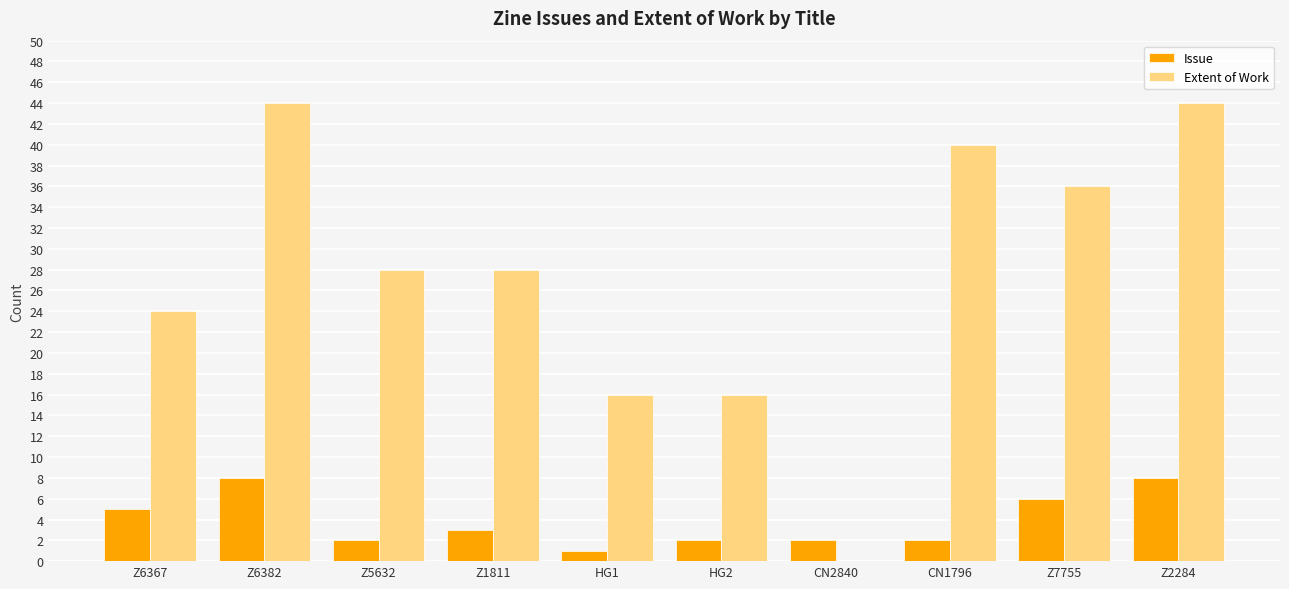

The Extent of Work series shows 14 at Z2284. True or false?

False